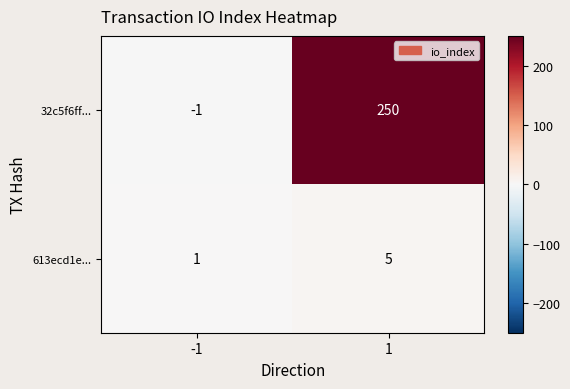

What is the difference between the maximum and minimum values in the 32c5f6ff... series?

251